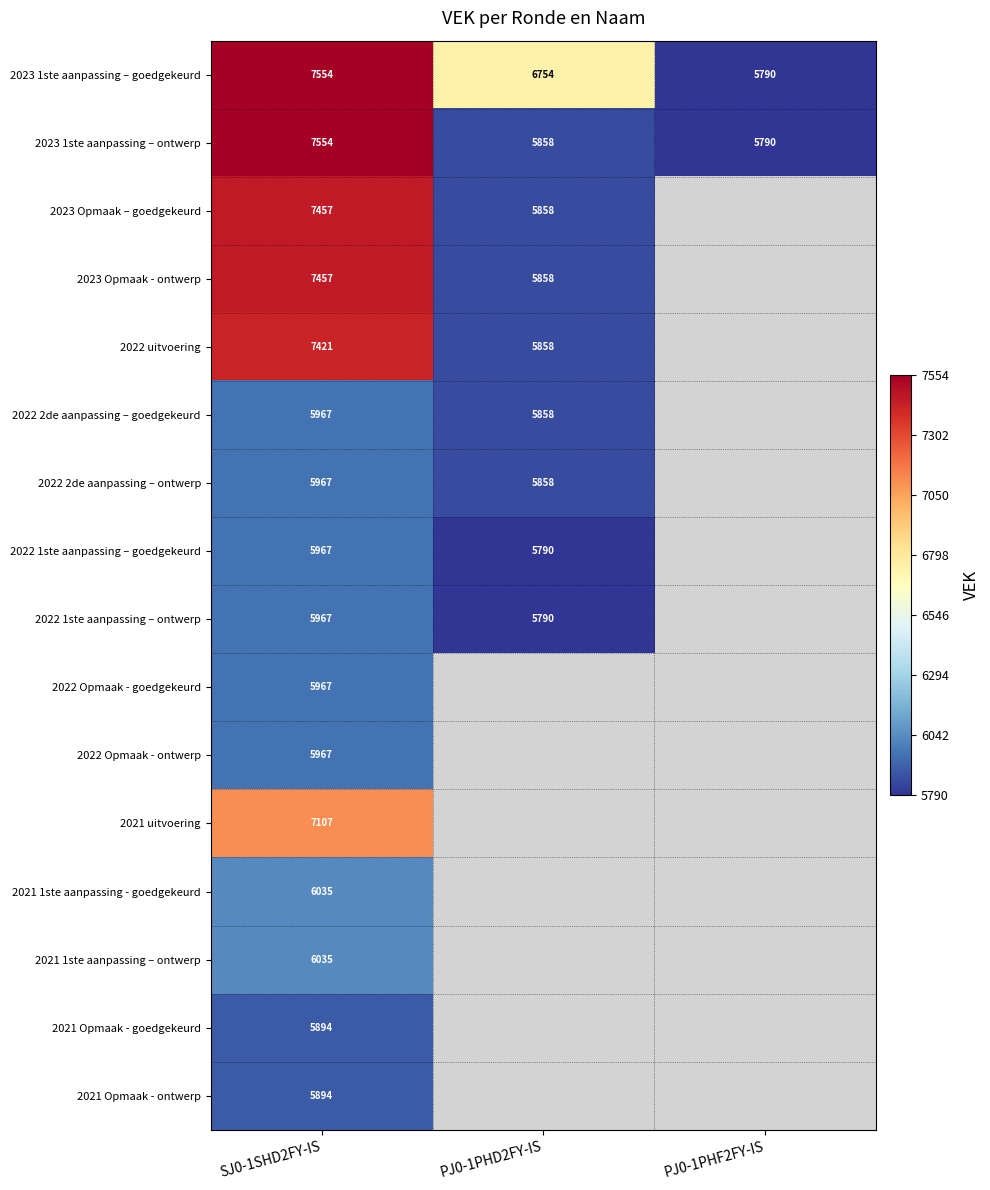

What is the total value across all series at SJ0-1SHD2FY-IS?

104210